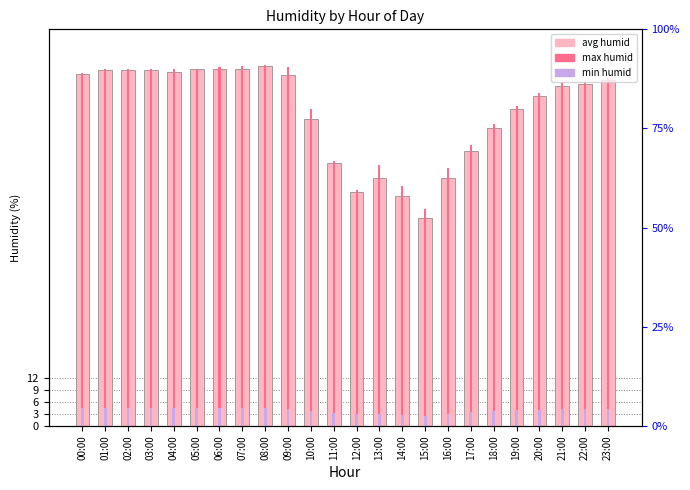

What is the maximum value shown in the chart?

90.7